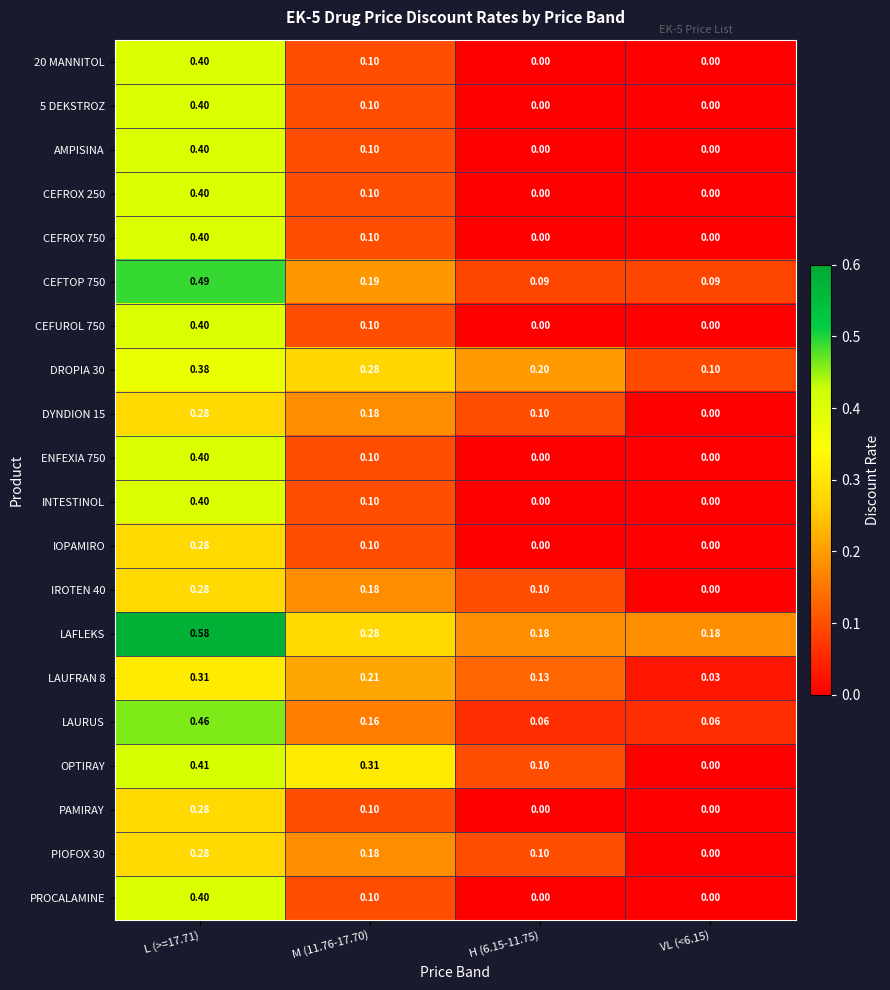

Is the value of 20 MANNITOL at L (>=17.71) greater than the value of ENFEXIA 750 at VL (<6.15)?

Yes